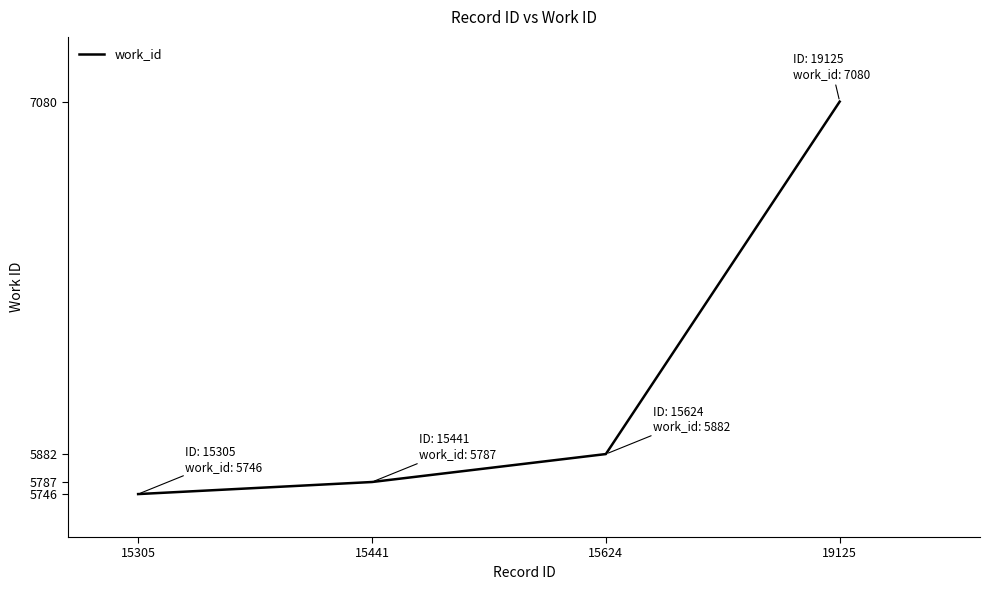

Rank the categories by value from highest to lowest.

19125, 15624, 15441, 15305